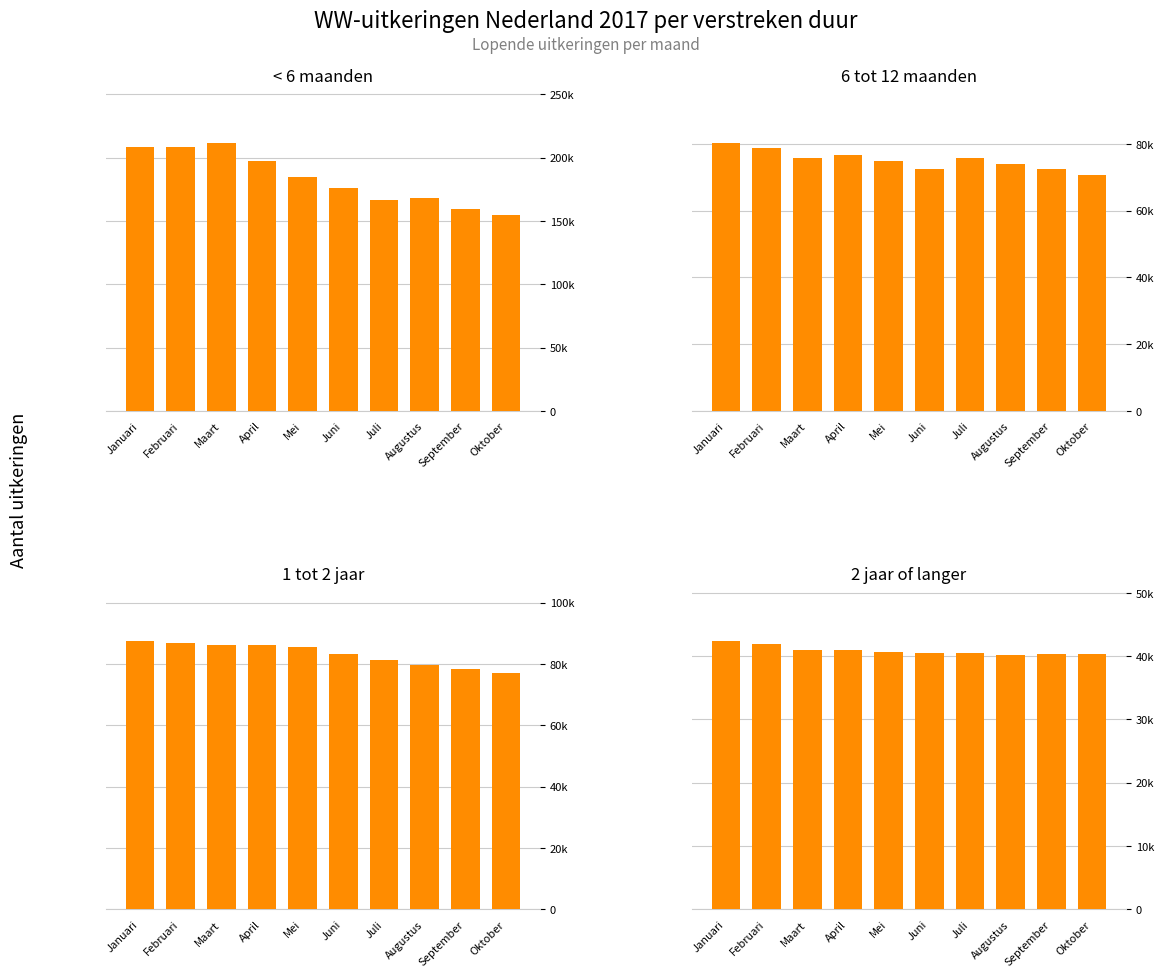

At which label does 1 tot 2 jaar reach its minimum?

Oktober